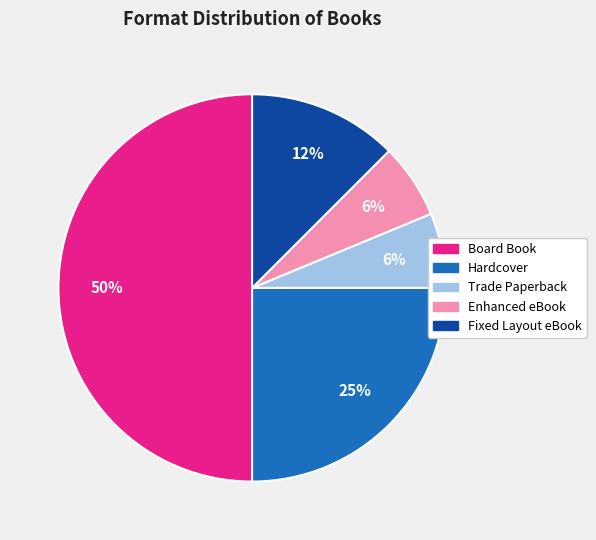

Which has a higher value, Board Book or Trade Paperback?

Board Book